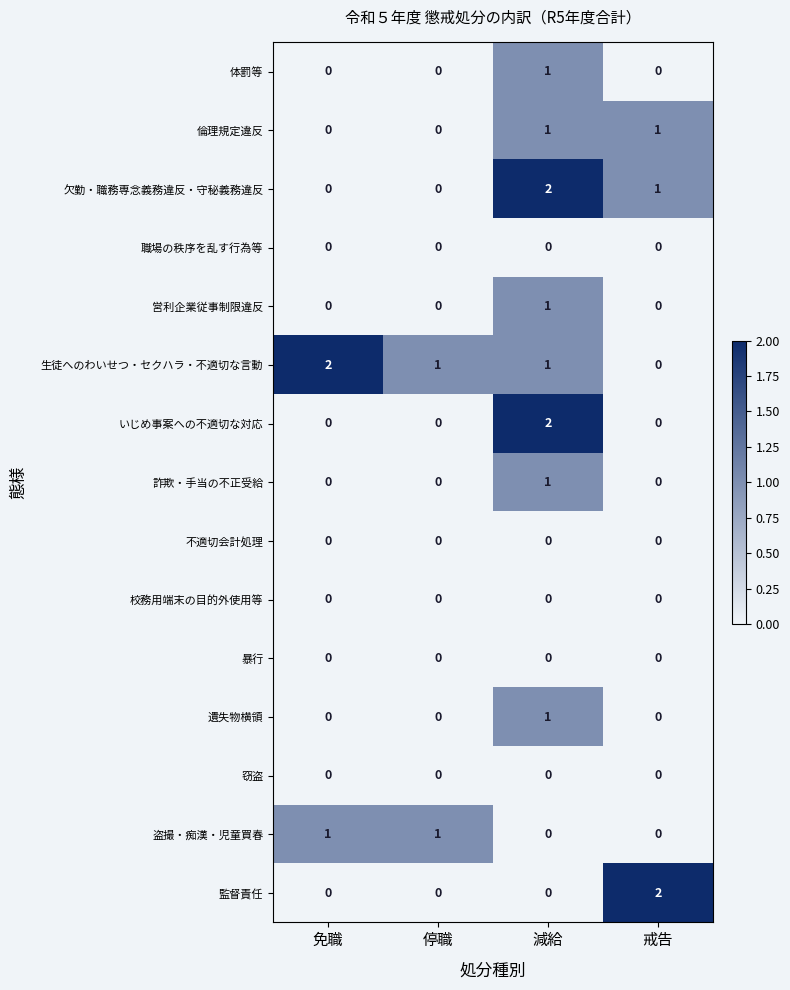

Which series changed the most between 停職 and 戒告?

監督責任